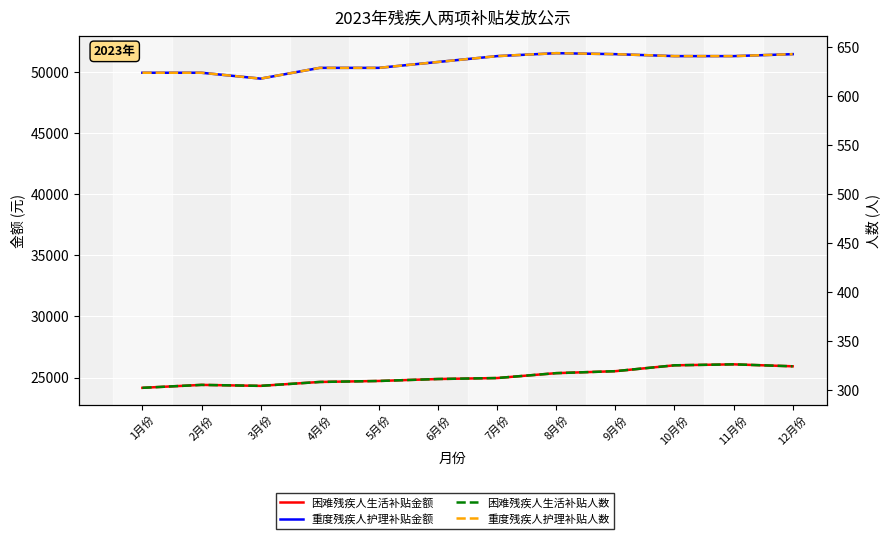

Reading left to right, what are all the values shown in this chart?

困难残疾人生活补贴金额: 24160	24400	24320	24640	24720	24880	24960	25360	25520	26000	26080	25920
重度残疾人护理补贴金额: 49920	49920	49440	50320	50320	50800	51280	51520	51440	51280	51280	51440
困难残疾人生活补贴人数: 302	305	304	308	309	311	312	317	319	325	326	324
重度残疾人护理补贴人数: 624	624	618	629	629	635	641	644	643	641	641	643